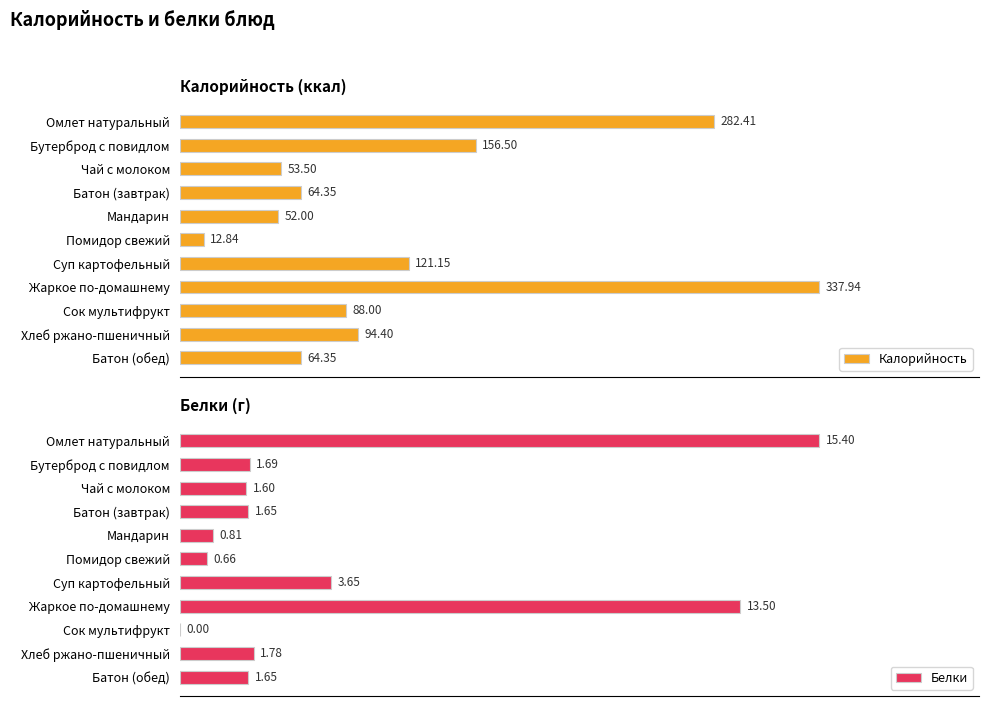

Which series has the widest spread of values?

Калорийность